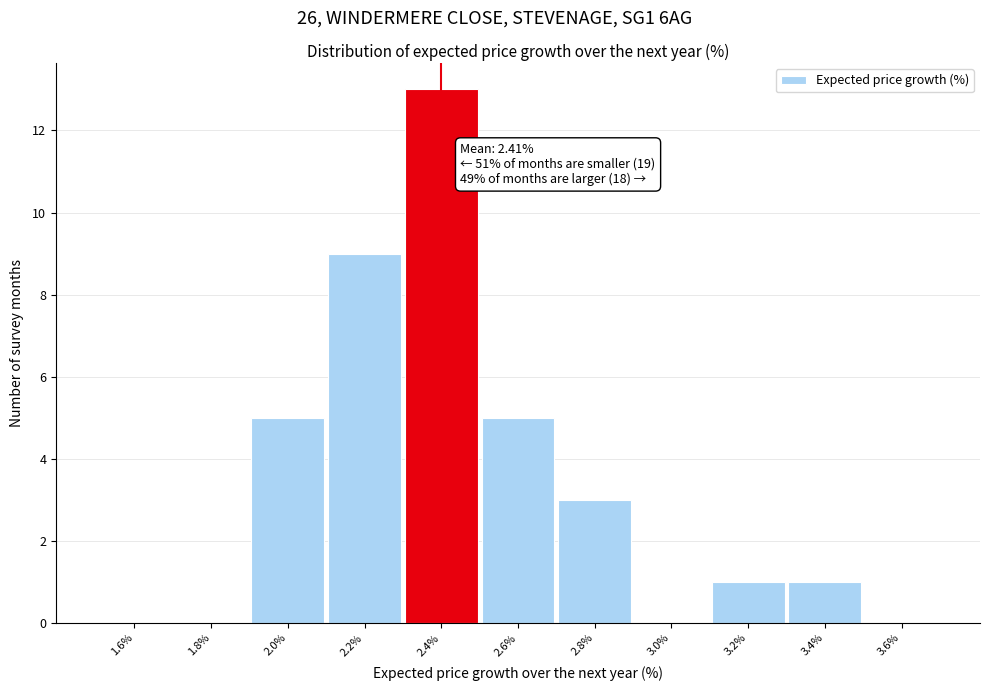

Which range on the x-axis has the tallest bar?

2.3 to 2.5